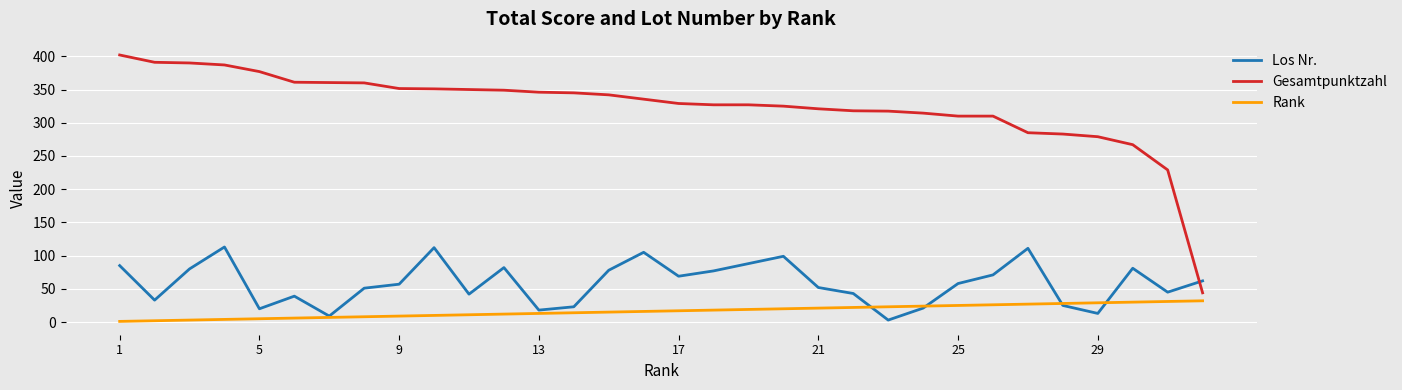

How many times do Gesamtpunktzahl and Los Nr. cross each other?

1